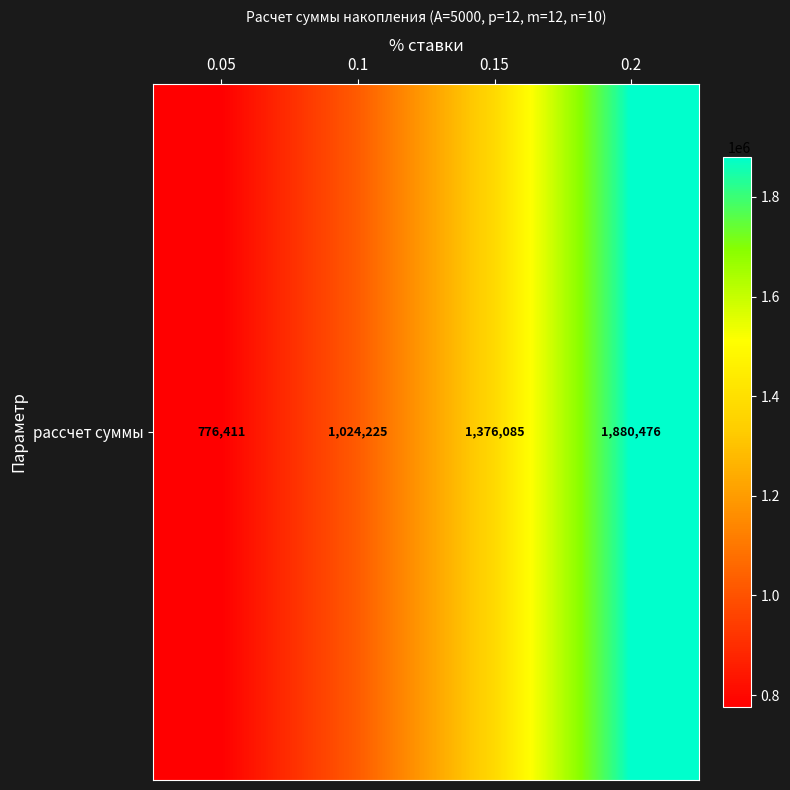

Which has a higher value, 0.05 or 0.15?

0.15